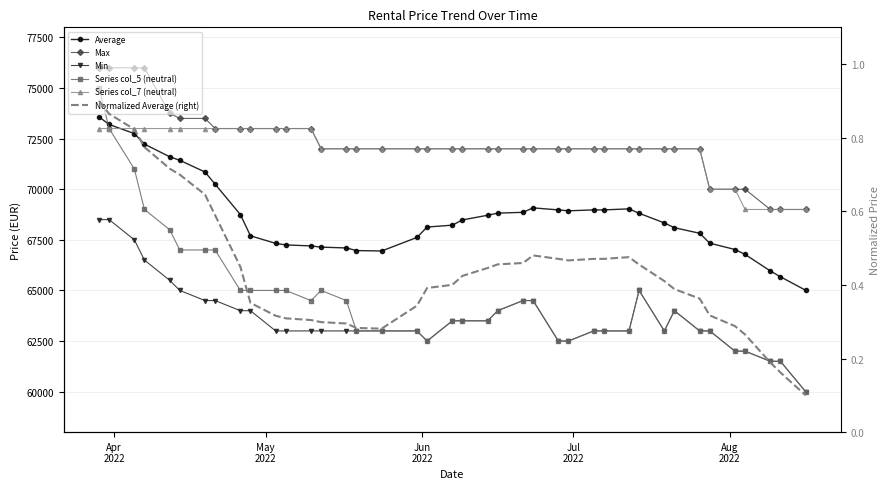

True or false: Normalized Average (right) has a value of 0.1 at 14.

False